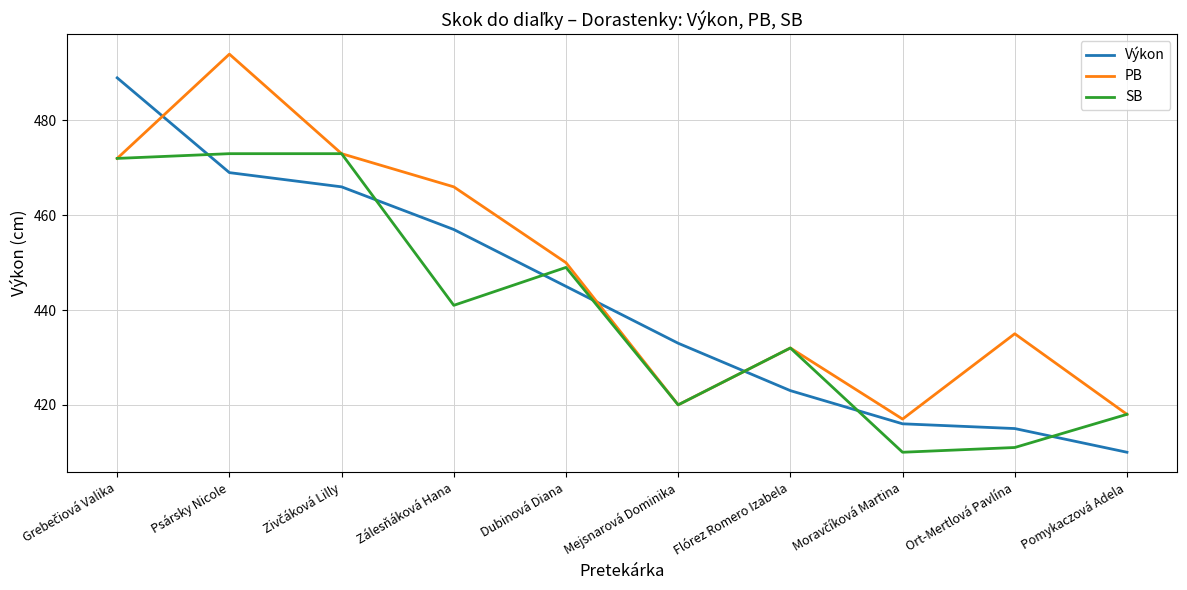

What is the highest value of the SB series?

473